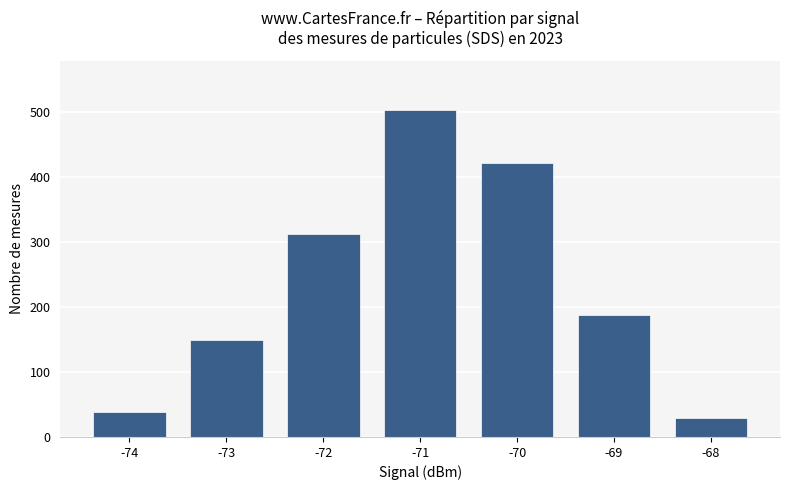

Count the number of categories in the chart.

7